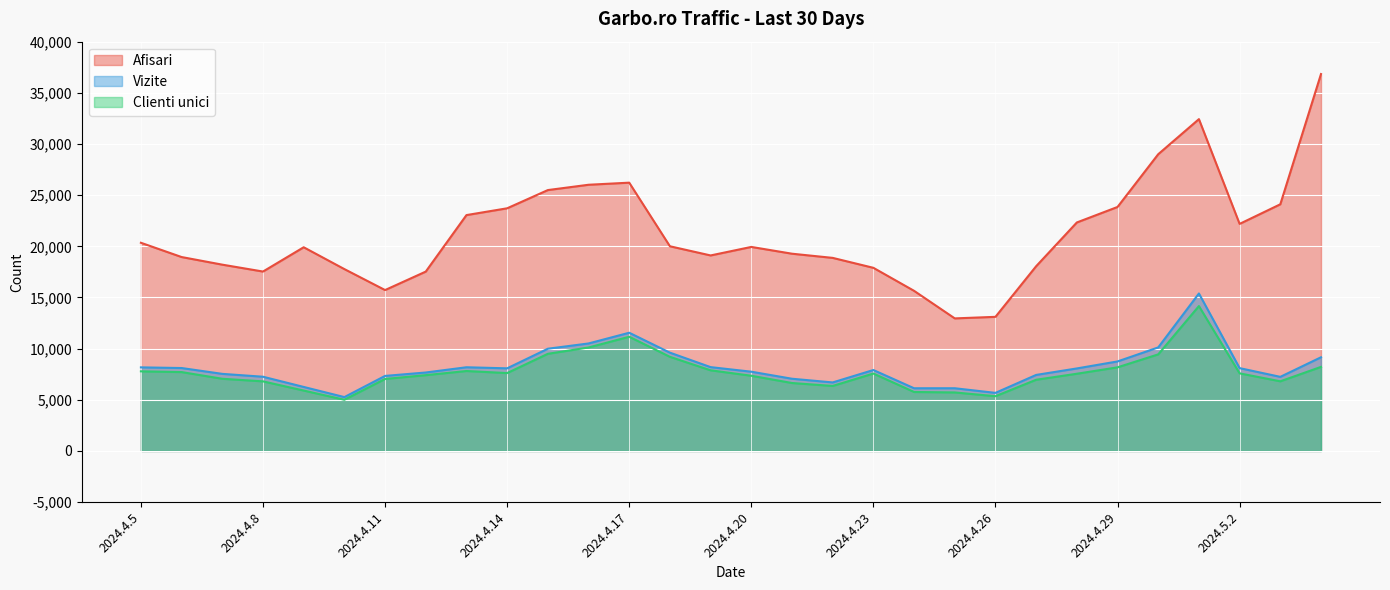

How many values in the Afisari series are below 19940?

15